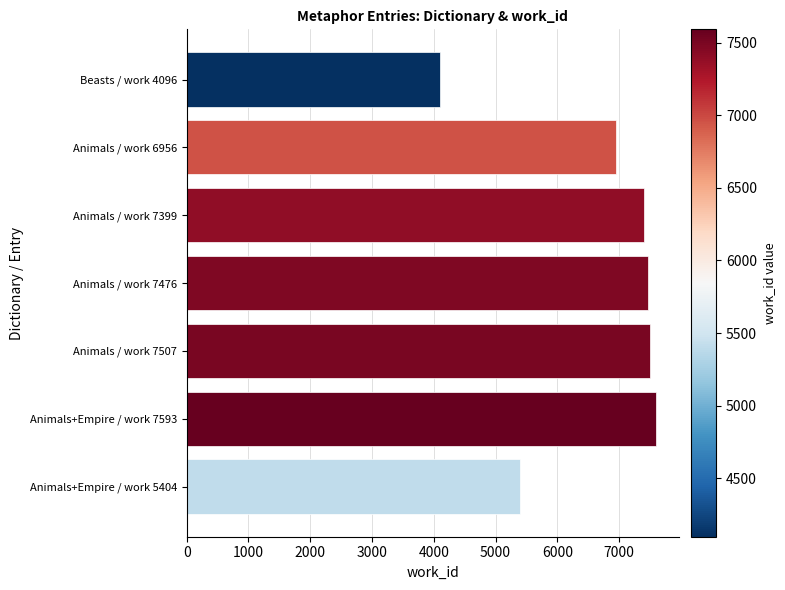

What is the label of the 2nd bar from the top?

Animals / work 6956